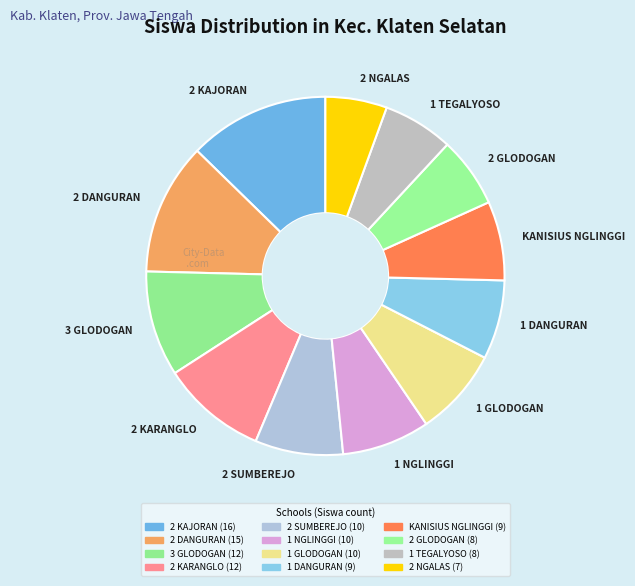

Combined, do 2 DANGURAN and 2 SUMBEREJO account for over 50%?

No